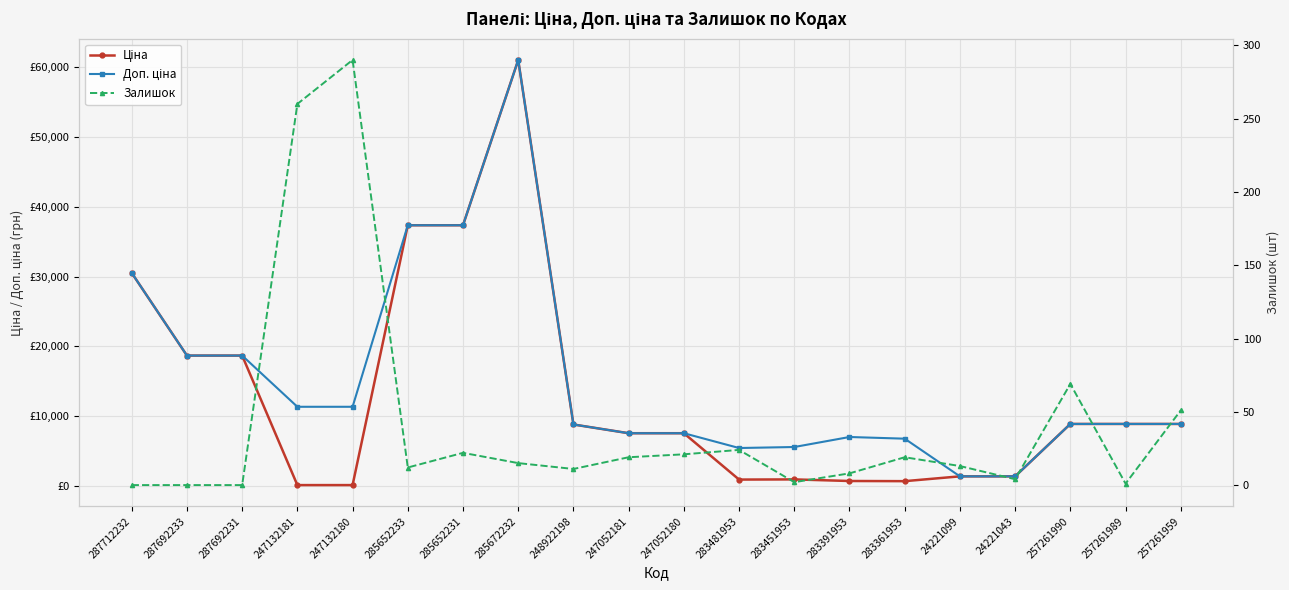

At which label does Ціна reach its minimum?

247132181